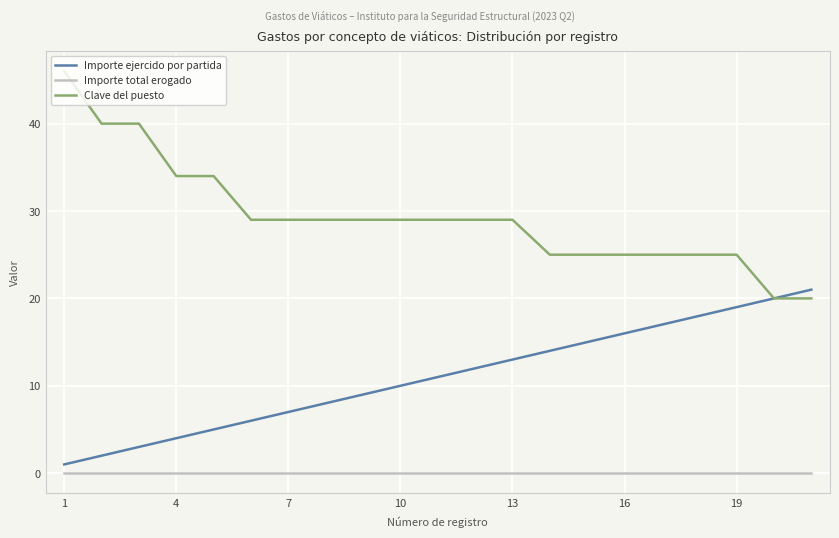

True or false: Clave del puesto and Importe total erogado cross at least once.

False